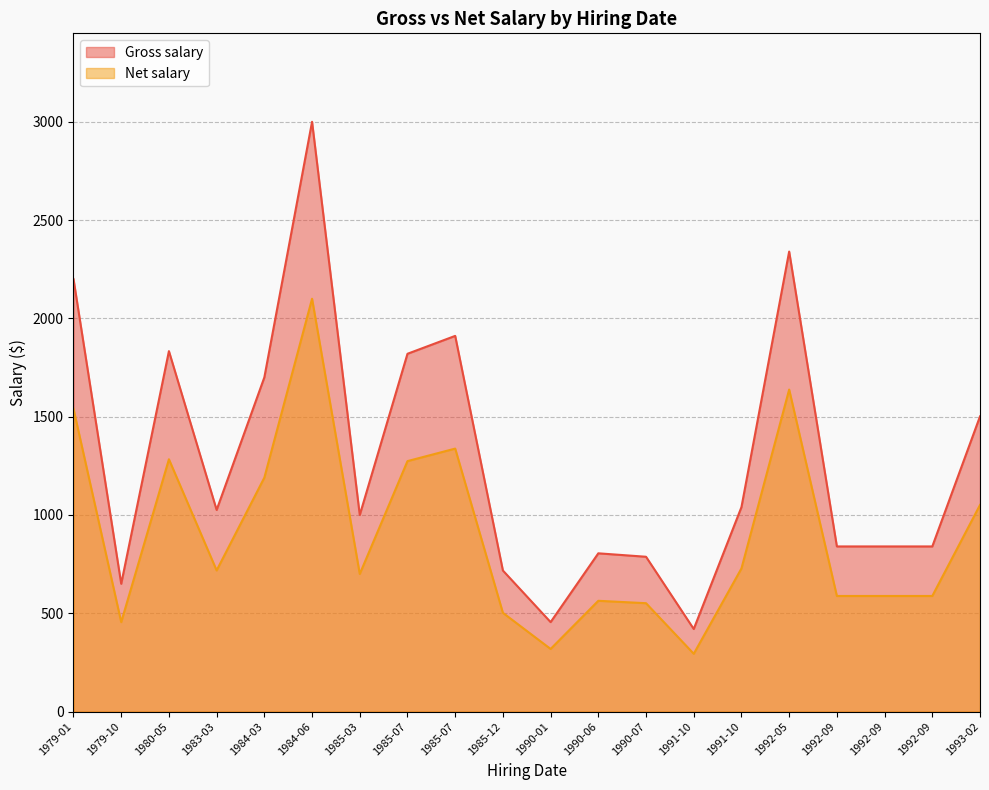

Which series has the largest total across all categories?

Gross salary